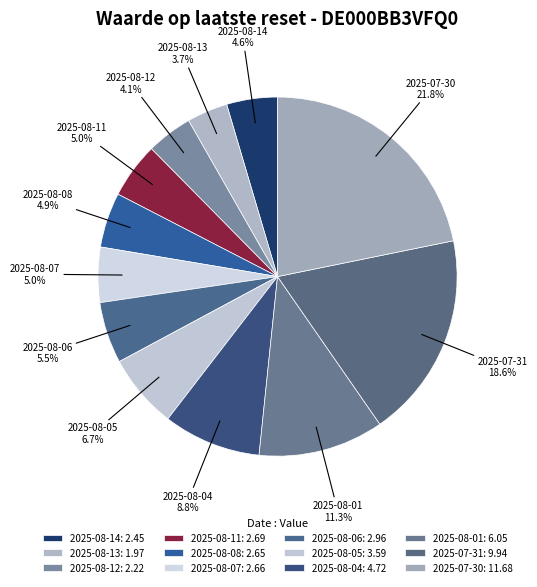

Rank the categories by value from highest to lowest.

2025-07-30, 2025-07-31, 2025-08-01, 2025-08-04, 2025-08-05, 2025-08-06, 2025-08-11, 2025-08-07, 2025-08-08, 2025-08-14, 2025-08-12, 2025-08-13